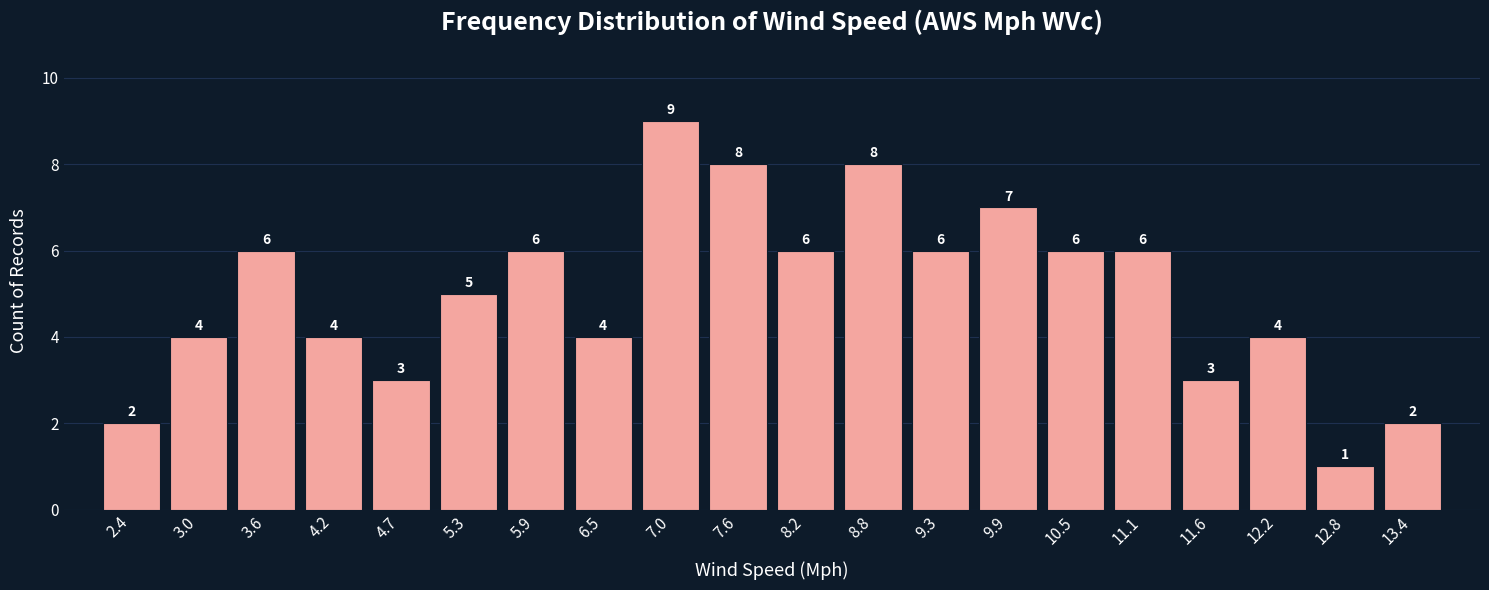

How tall is the bar that spans 3.9 to 4.4 on the x-axis? The bar edges are not printed on the chart, so give them approximately, as read against the axis.

4